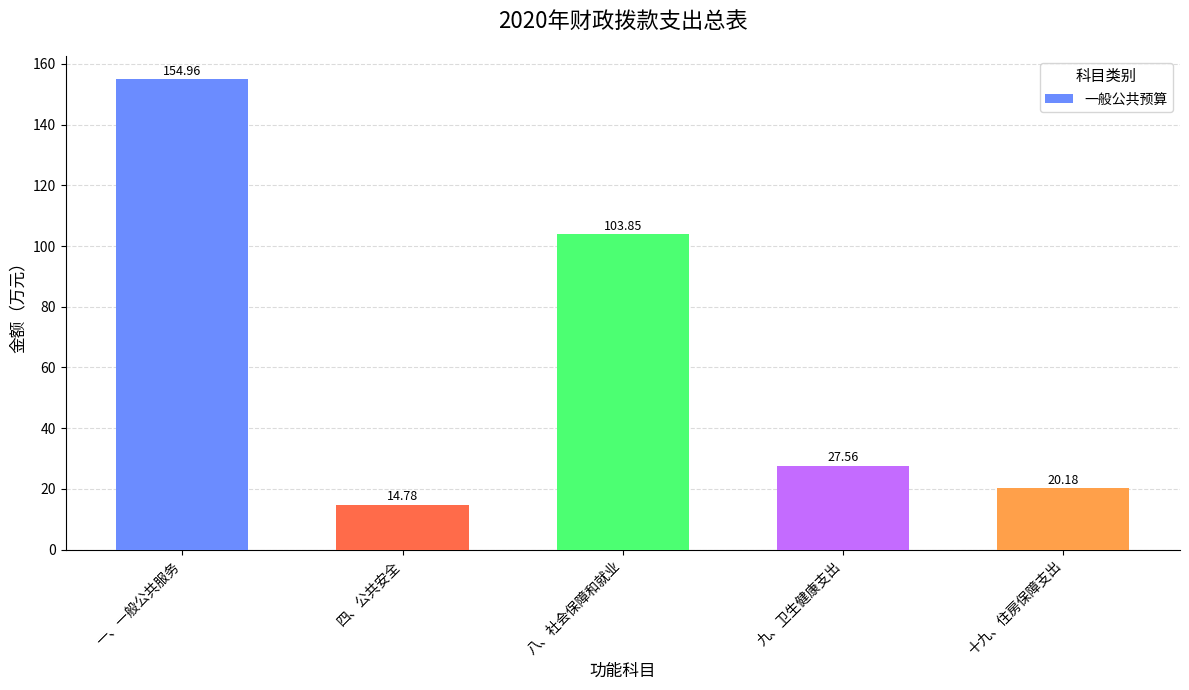

Which category has the lowest value across all series?

四、公共安全